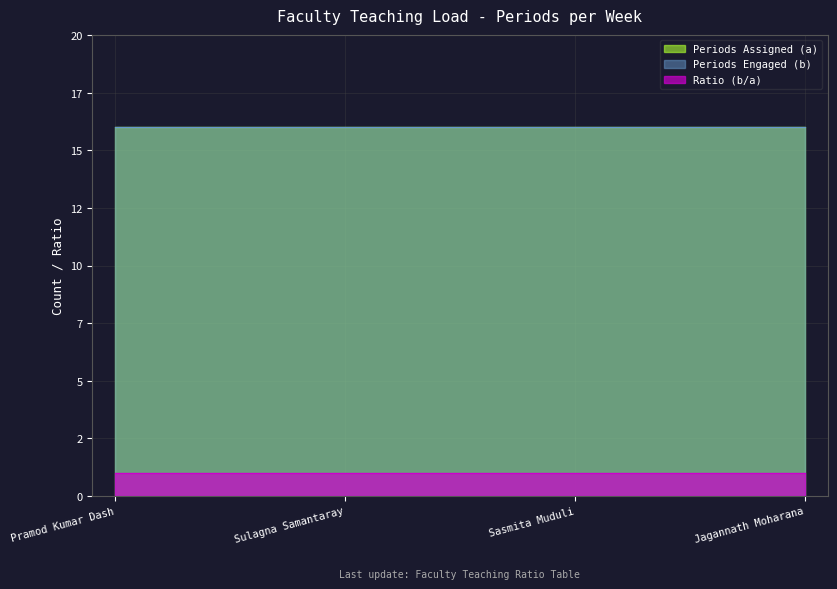

True or false: Periods Engaged (b) and Periods Assigned (a) cross at least once.

False